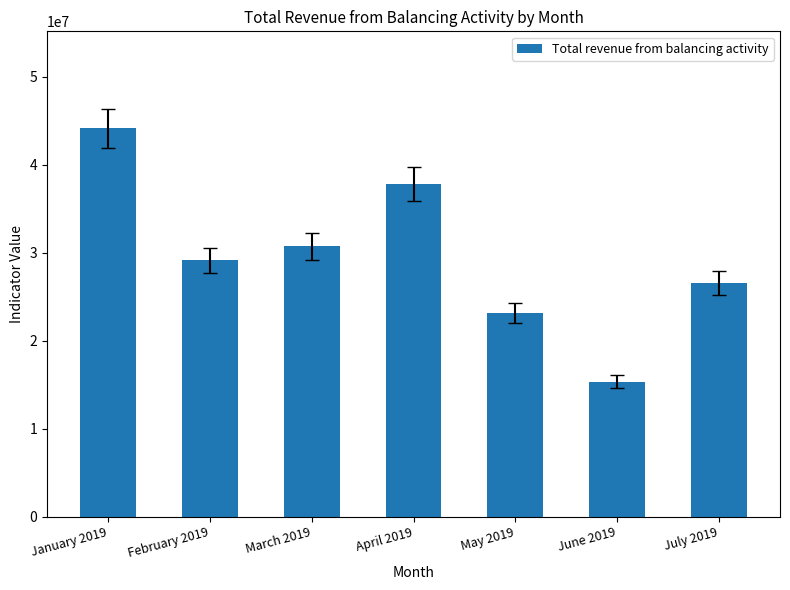

What is the difference between the values at July 2019 and January 2019?

17540417.4